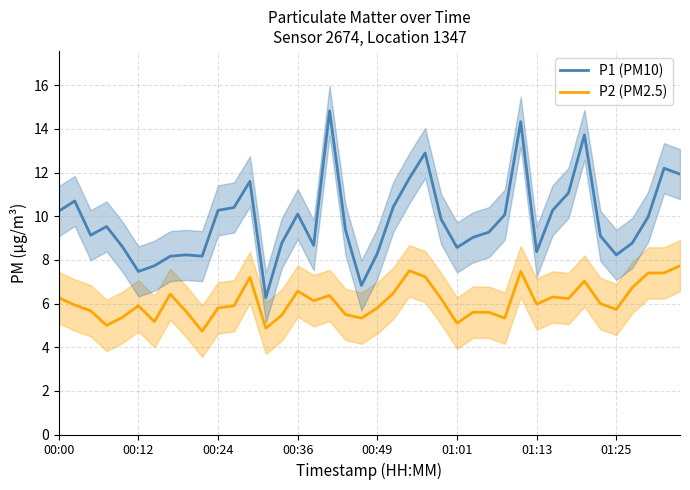

What are all the series names shown in the legend?

P1 (PM10), P2 (PM2.5)